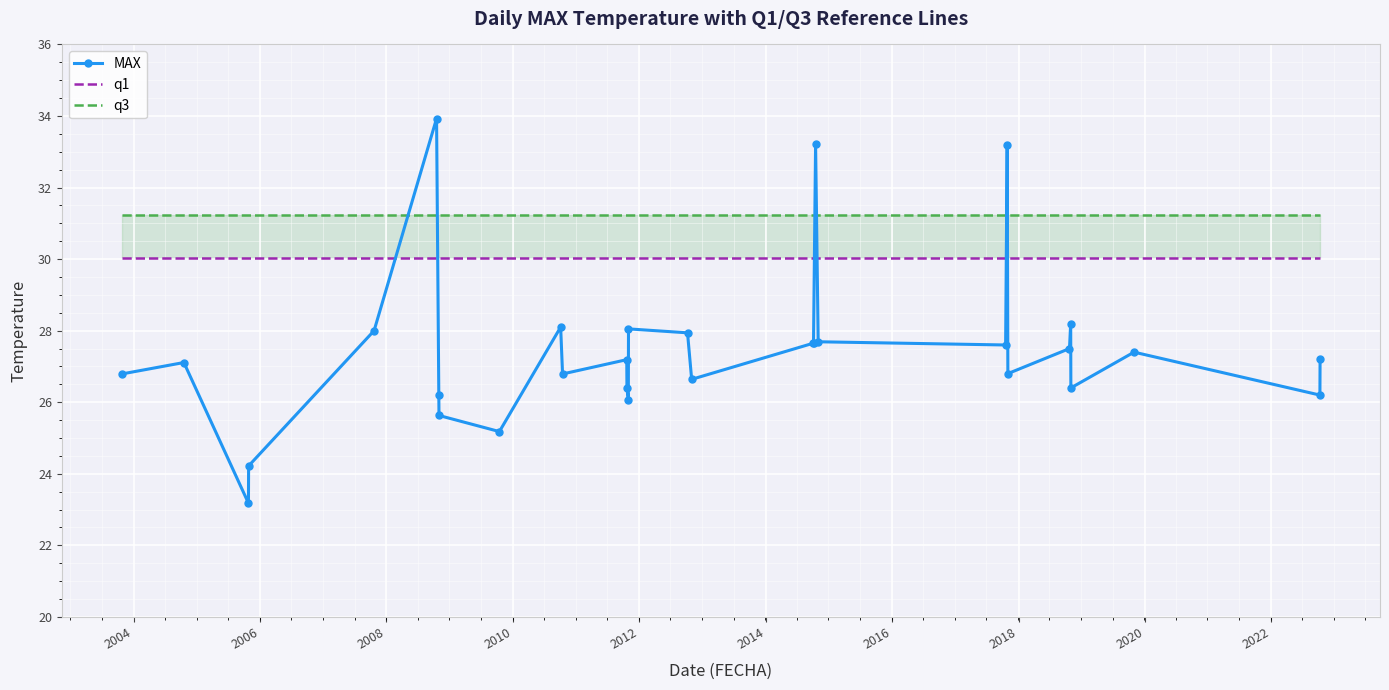

How many categories are shown in the chart?

30